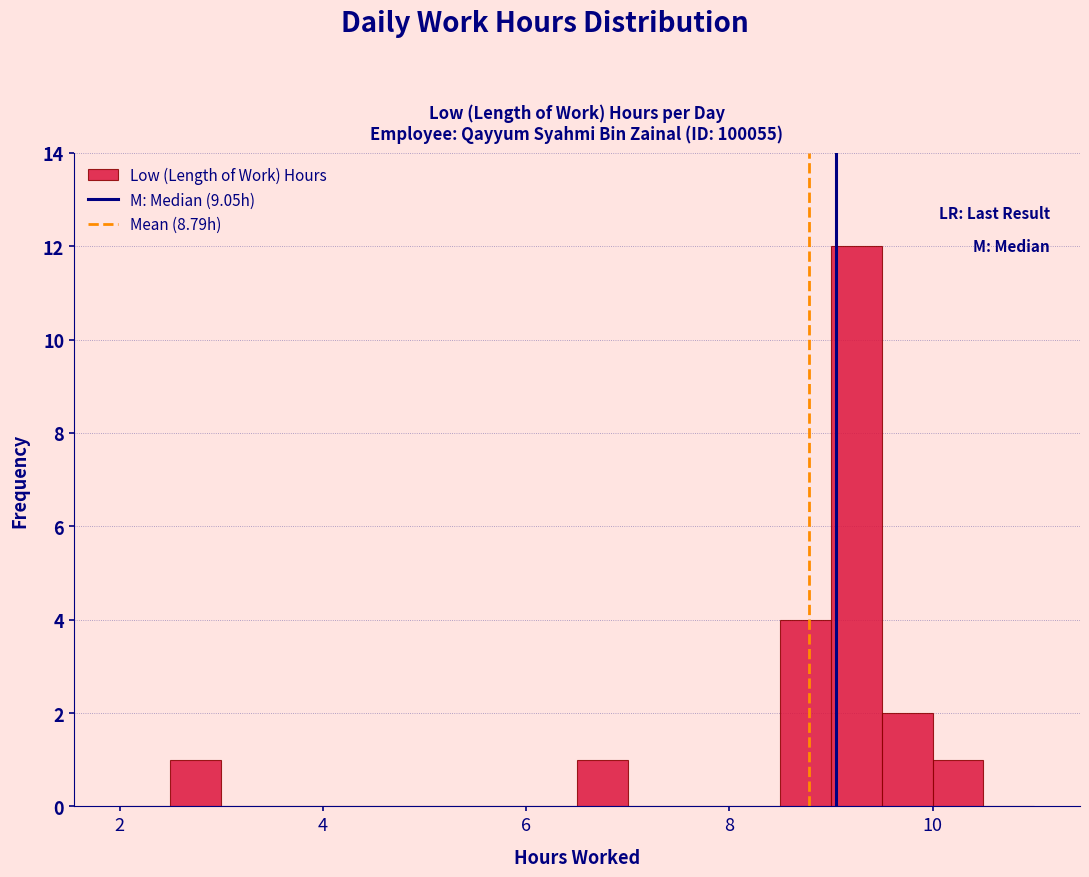

Around what value on the x-axis is the tallest bar? Give the approximate position of its centre, as read against the axis.

9.2